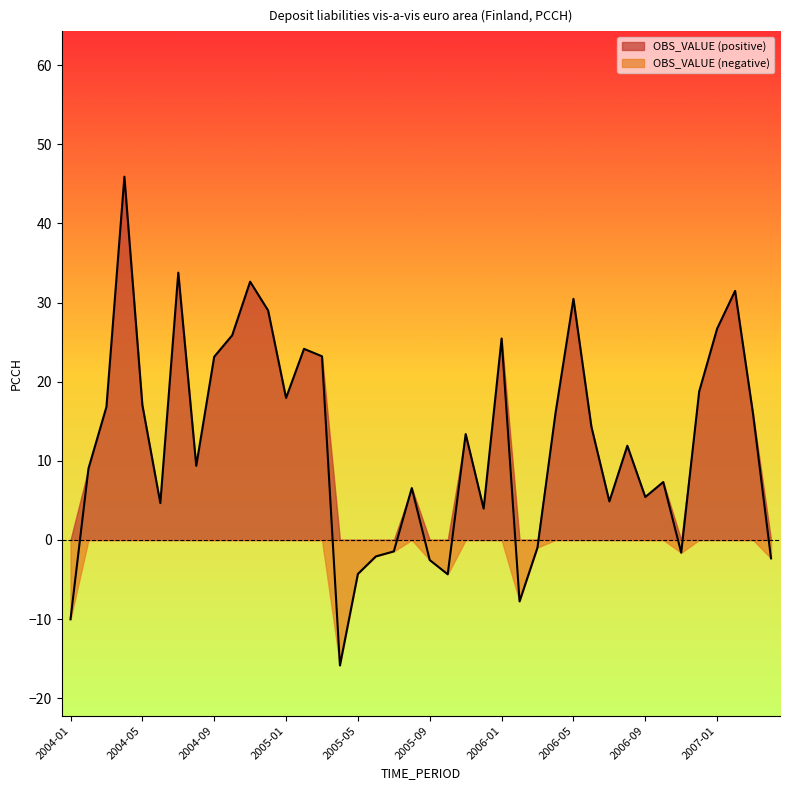

At which category does the chart reach its peak across all series?

2004-04